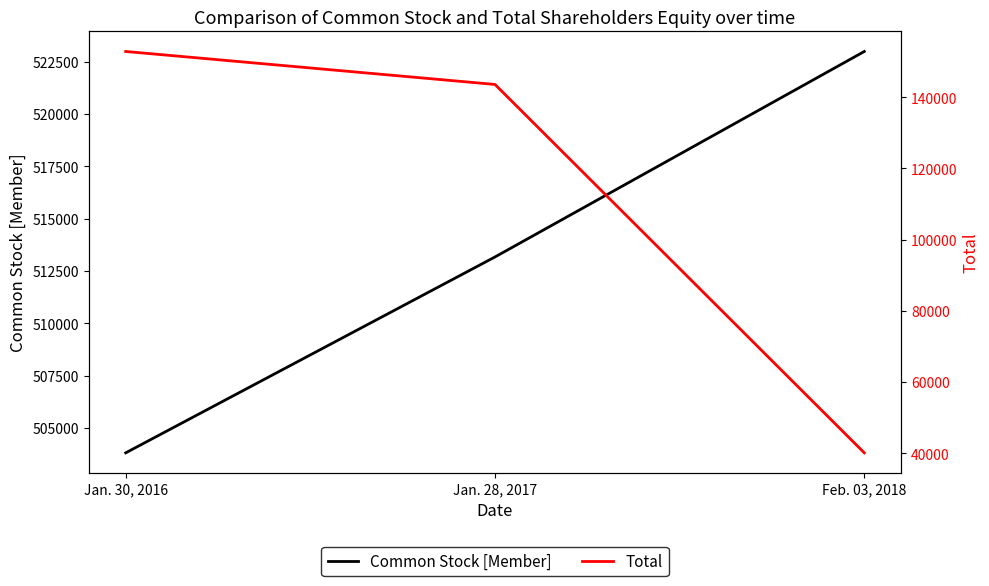

The value of Total at Feb. 03, 2018 is 40120. True or false?

True